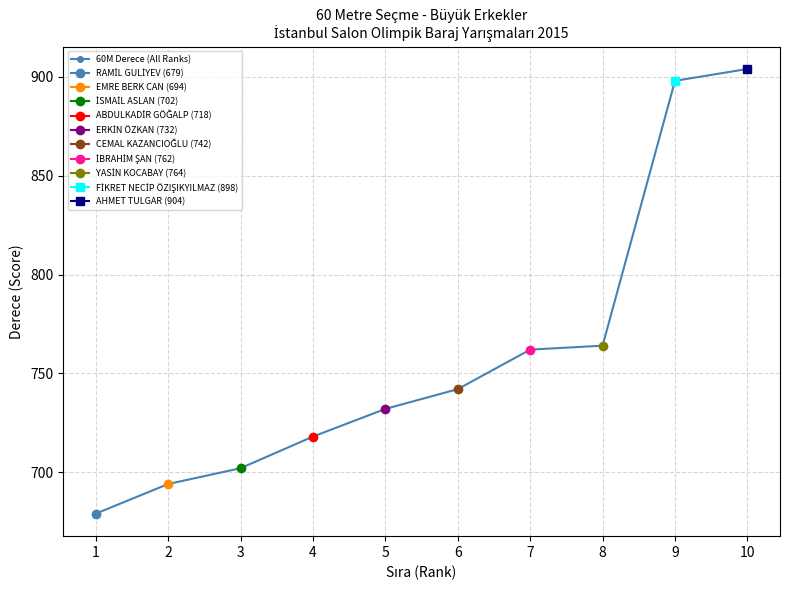

What is the change in value from 6 to 10?

+162